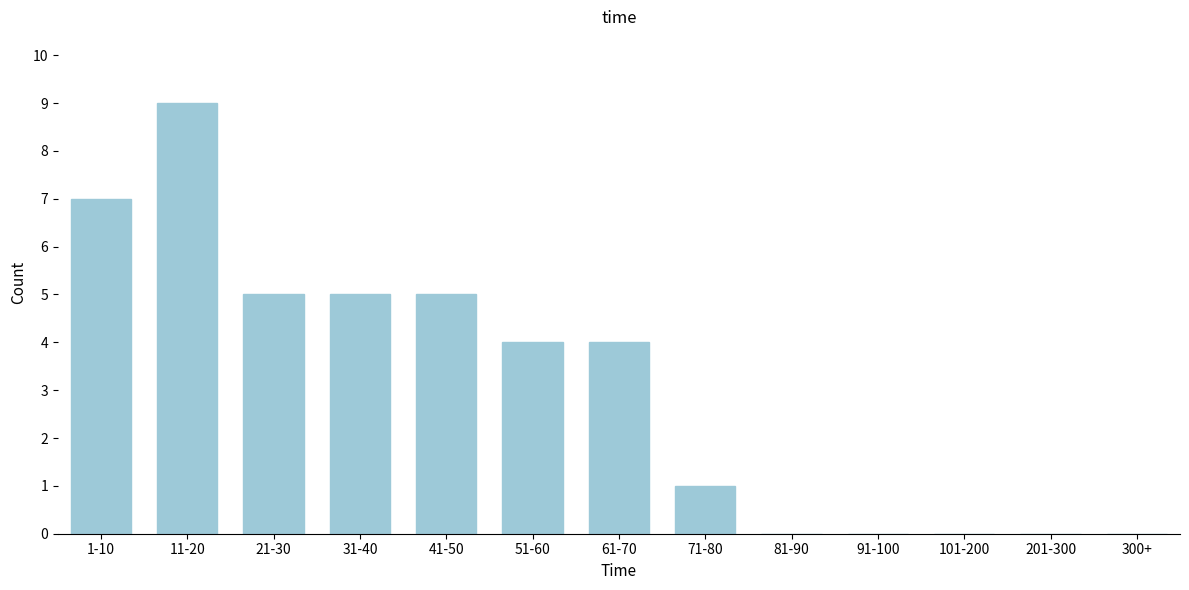

Reading right to left, what are all the values shown in this chart?

300+=0	201-300=0	101-200=0	91-100=0	81-90=0	71-80=1	61-70=4	51-60=4	41-50=5	31-40=5	21-30=5	11-20=9	1-10=7